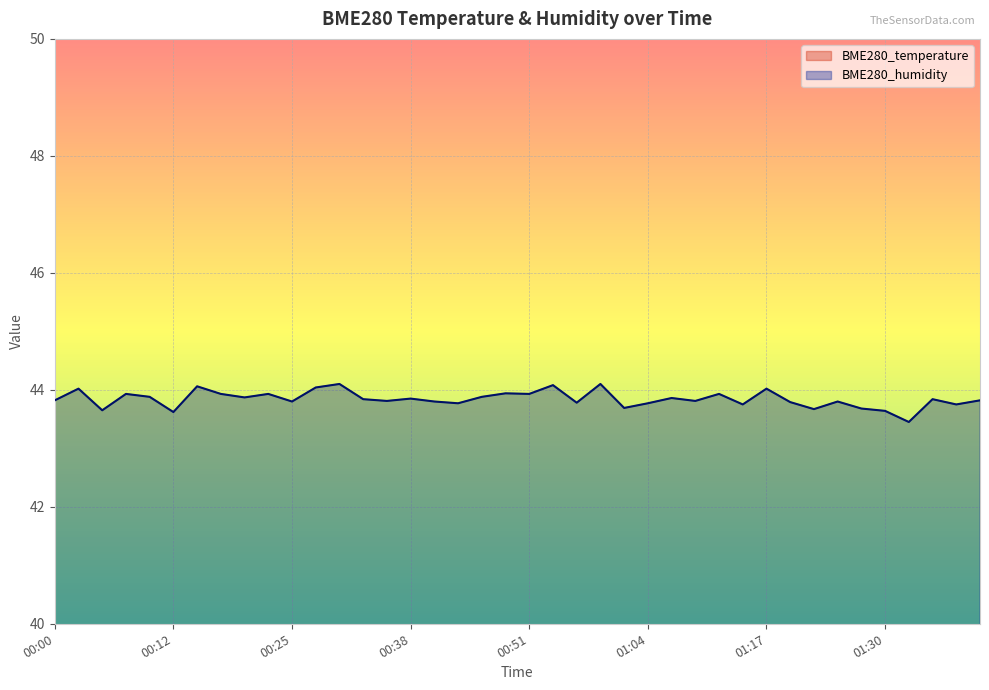

Reading left to right, list all the values displayed in this chart.

BME280_temperature: 23.7	23.5	23.6	23.6	23.6	23.6	23.6	23.6	23.5	23.6	23.5	23.5	23.5	23.6	23.6	23.5	23.6	23.5	23.4	23.4	23.4	23.5	23.5	23.4	23.6	23.6	23.5	23.4	23.4	23.5	23.4	23.4	23.5	23.5	23.5	23.5	23.5	23.4	23.4	23.4
BME280_humidity: 43.8	44.0	43.6	43.9	43.9	43.6	44.1	43.9	43.9	43.9	43.8	44.0	44.1	43.8	43.8	43.9	43.8	43.8	43.9	43.9	43.9	44.1	43.8	44.1	43.7	43.8	43.9	43.8	43.9	43.8	44.0	43.8	43.7	43.8	43.7	43.6	43.5	43.8	43.8	43.8